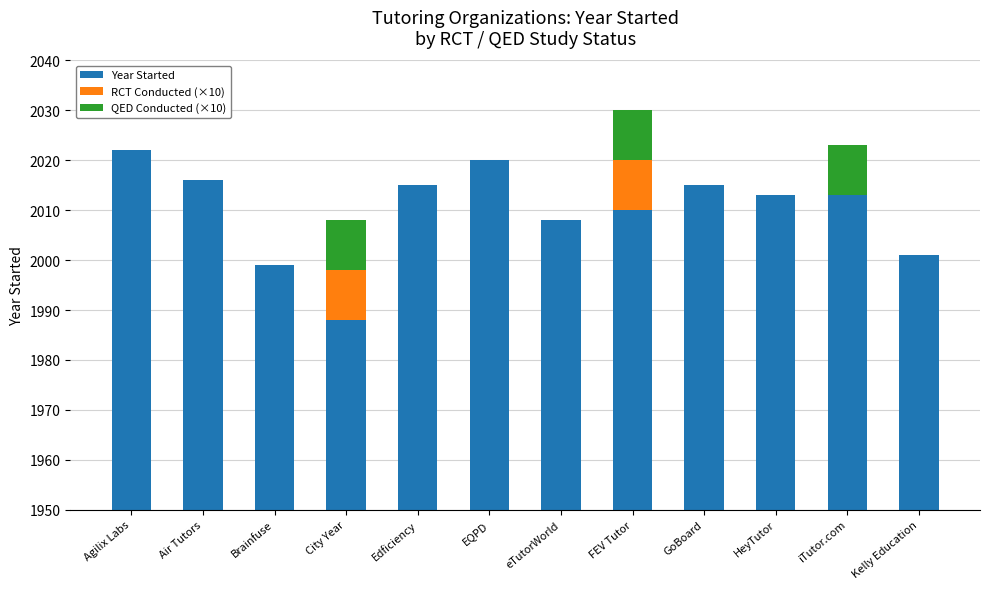

How many distinct data groups are displayed?

3